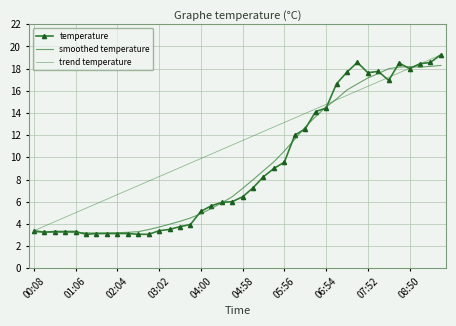

What is the sum of all smoothed temperature values?

366.4